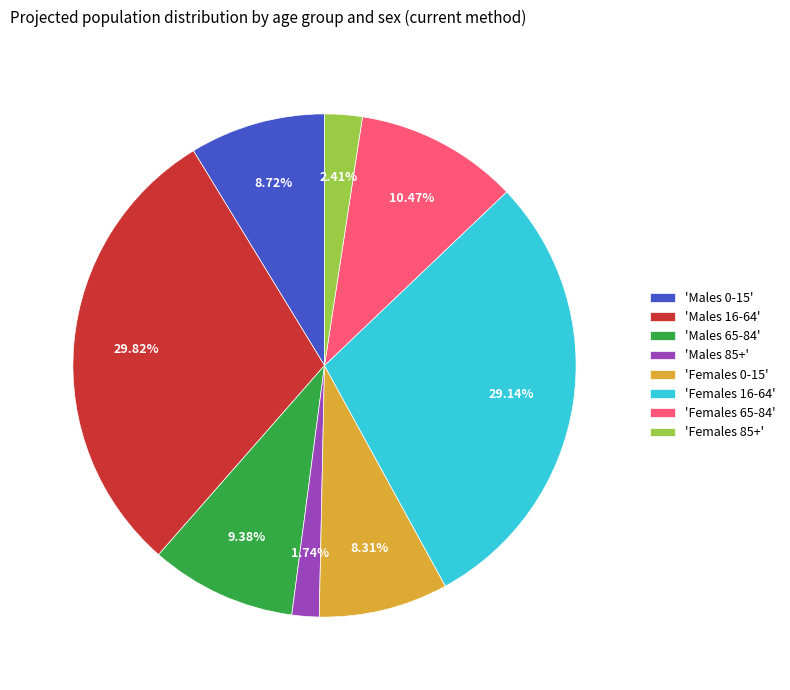

What is the ratio of the value at 'Females 85+' to the value at 'Males 65-84'?

0.3